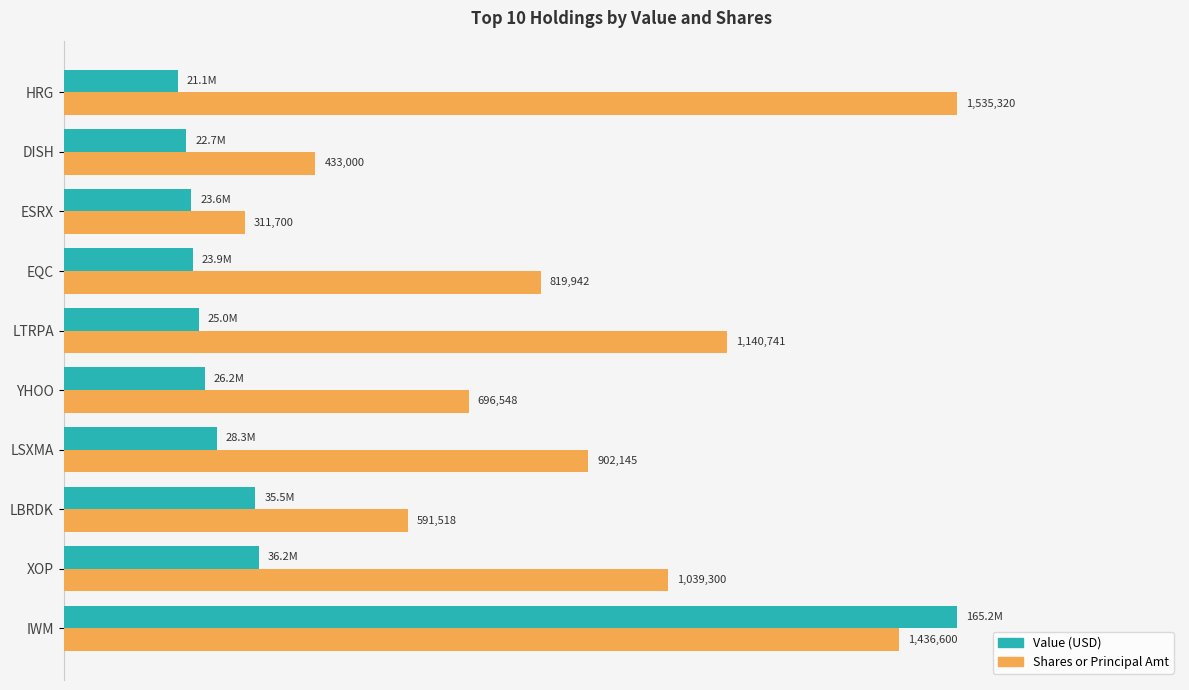

The value of Value at LTRPA is 40958046.5. True or false?

False